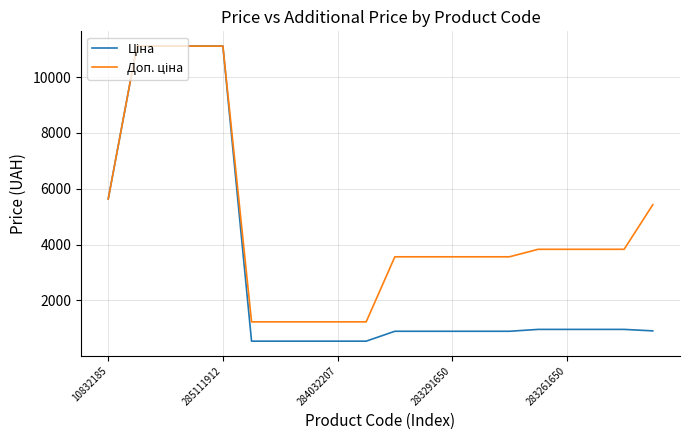

What is the smallest value displayed?

535.4